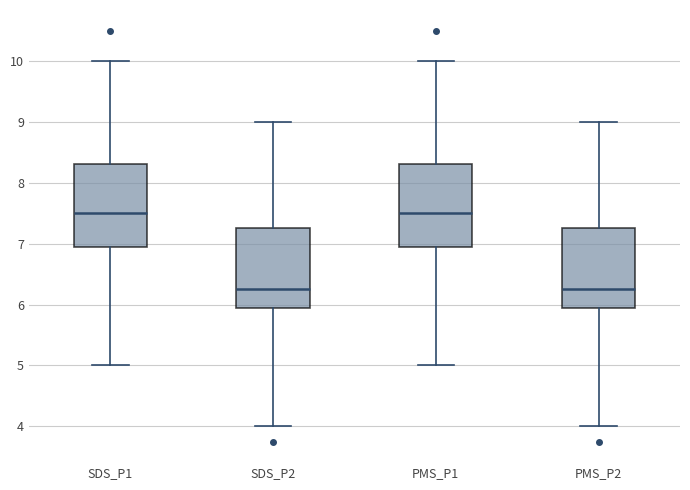

Where is the lower edge of the box for SDS_P2 on the y-axis? The values are not printed on the chart, so give them approximately, as read against the axis.

5.9